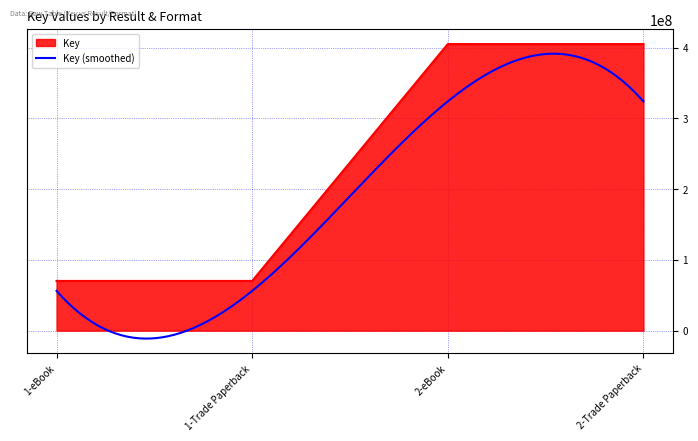

Reading left to right, extract all data points from this chart.

1-eBook=70240948	1-Trade Paperback=70240948	2-eBook=404920503	2-Trade Paperback=404920503